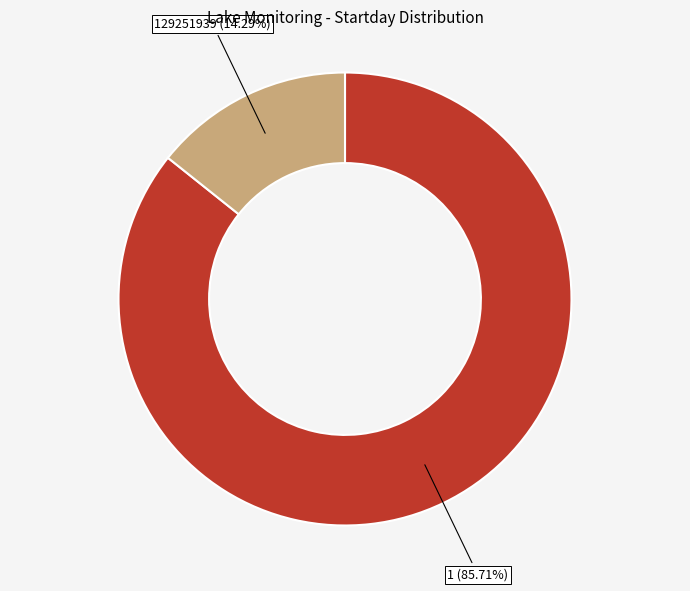

Is there a majority slice in this chart?

Yes